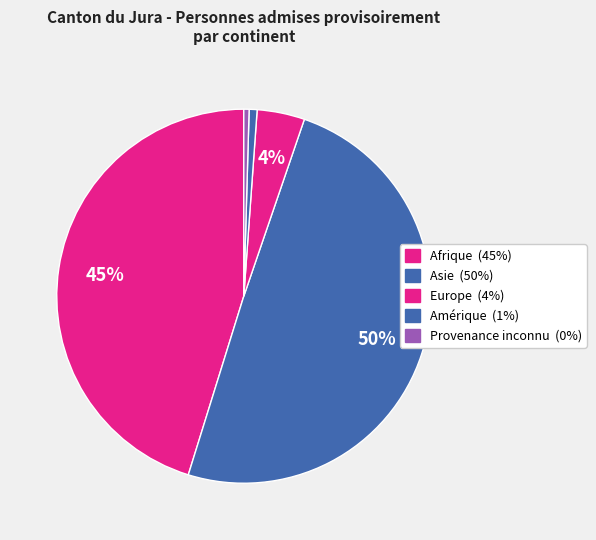

Does Asie account for over 50% of the chart?

No